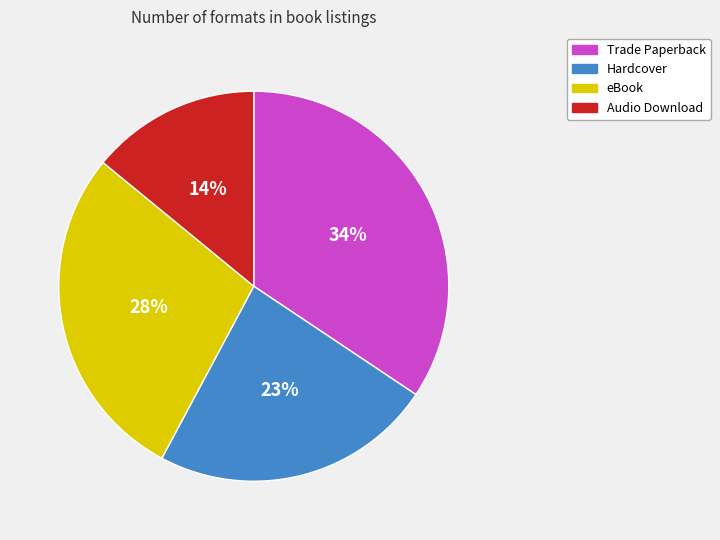

Between eBook and Audio Download, which is larger?

eBook